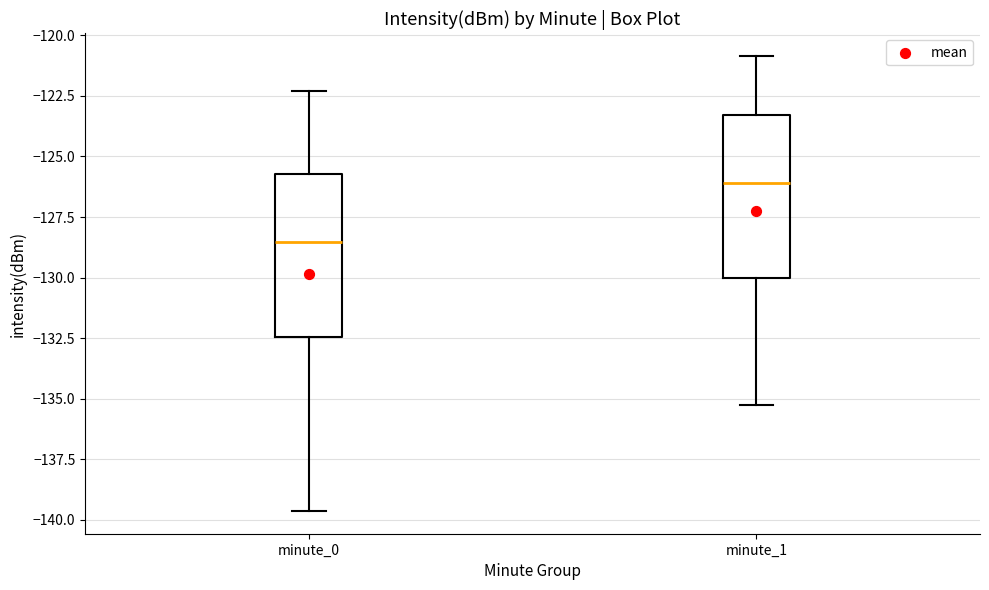

Which box's median line is the lowest?

minute_0